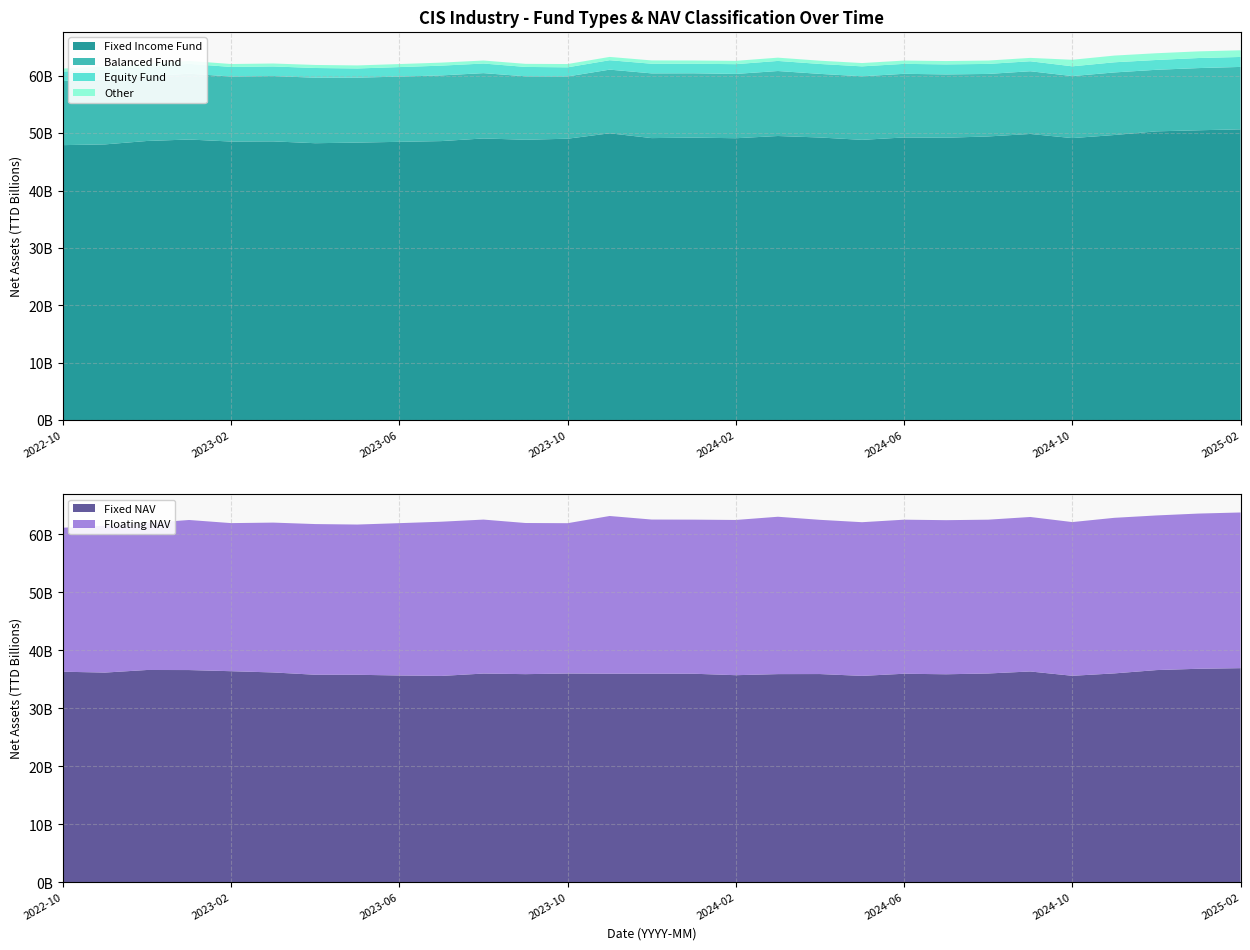

Reading left to right, what are all the values shown in this chart?

Fixed Income Fund: 2022-10=47915348493.6	2022-11=48046359449.3	2022-12=48640564796.2	2023-01=48894219534.1	2023-02=48541565096.6	2023-03=48569995498.2	2023-04=48251135939.8	2023-05=48359526698.2	2023-06=48490634340.6	2023-07=48621621774.9	2023-08=49078994083.2	2023-09=48850466471.4	2023-10=49034812595.2	2023-11=49977963205.2	2023-12=49140613931.9	2024-01=49226196340.4	2024-02=49117828352.8	2024-03=49505036153.6	2024-04=49244670444.8	2024-05=48836467362.8	2024-06=49252126691.1	2024-07=49204609586.5	2024-08=49429566118.9	2024-09=49863039638.9	2024-10=49141184394.1	2024-11=49679587583.2	2024-12=50315658730.1	2025-01=50504161284.6	2025-02=50667634611.8
Balanced Fund: 2022-10=11160621299.6	2022-11=11320602176.2	2022-12=11212389228.4	2023-01=11466756800.6	2023-02=11322715749.3	2023-03=11374679555.0	2023-04=11402384640.1	2023-05=11303296604.3	2023-06=11361076517.4	2023-07=11434835251.0	2023-08=11375704684.6	2023-09=11047075667.7	2023-10=10839548159.6	2023-11=11086014167.0	2023-12=11269217355.4	2024-01=11198413246.9	2024-02=11198067009.1	2024-03=11317372350.0	2024-04=11079246067.8	2024-05=11067542186.6	2024-06=11083963240.9	2024-07=11025081087.8	2024-08=10884272815.8	2024-09=10921091136.4	2024-10=10798464197.1	2024-11=10895985002.9	2024-12=10721327461.9	2025-01=10828582234.0	2025-02=10867529098.5
Equity Fund: 2022-10=1652624341.7	2022-11=1710869141.1	2022-12=1675121385.5	2023-01=1710593247.3	2023-02=1665619625.1	2023-03=1672662209.7	2023-04=1693701927.7	2023-05=1603984496.3	2023-06=1653811810.1	2023-07=1702682735.9	2023-08=1670562005.0	2023-09=1635675139.0	2023-10=1590299824.5	2023-11=1639548321.2	2023-12=1677859840.6	2024-01=1657960484.1	2024-02=1699246135.3	2024-03=1756230083.3	2024-04=1724343637.5	2024-05=1729087031.0	2024-06=1730075845.7	2024-07=1746199982.4	2024-08=1744290956.9	2024-09=1737488055.9	2024-10=1700604132.4	2024-11=1765770786.0	2024-12=1707909825.2	2025-01=1751103308.3	2025-02=1735350010.9
Other: 2022-10=517126264.9	2022-11=518467184.2	2022-12=517482974.0	2023-01=510494972.1	2023-02=512010064.9	2023-03=511871599.3	2023-04=530504473.9	2023-05=528062766.4	2023-06=528588655.3	2023-07=524658691.9	2023-08=524198898.7	2023-09=535325363.8	2023-10=572121479.9	2023-11=573975246.2	2023-12=576757396.6	2024-01=566532975.9	2024-02=578369130.1	2024-03=568492879.6	2024-04=568728229.3	2024-05=574924655.4	2024-06=576846413.0	2024-07=581557409.7	2024-08=584836763.7	2024-09=585692007.2	2024-10=1139407183.6	2024-11=1169039368.6	2024-12=1173416825.9	2025-01=1157933223.6	2025-02=1161818070.2
Fixed NAV: 2022-10=36338028139.3	2022-11=36190376693.2	2022-12=36635771313.4	2023-01=36624605794.0	2023-02=36426409277.8	2023-03=36212778902.7	2023-04=35815657825.4	2023-05=35809874388.8	2023-06=35687920160.3	2023-07=35613478966.2	2023-08=36020653018.2	2023-09=35919647427.6	2023-10=36029459615.0	2023-11=35994959996.6	2023-12=35995377170.0	2024-01=35989179256.5	2024-02=35738230014.9	2024-03=35925646565.0	2024-04=35935652801.7	2024-05=35619926924.2	2024-06=35987832376.3	2024-07=35897550279.4	2024-08=36034786482.4	2024-09=36379795558.4	2024-10=35636143185.7	2024-11=36049496013.1	2024-12=36619357667.1	2025-01=36845351169.4	2025-02=36951347505.7
Floating NAV: 2022-10=24823440146.7	2022-11=25321728760.5	2022-12=25325627218.0	2023-01=25871502656.3	2023-02=25530875945.0	2023-03=25831810838.2	2023-04=25977288416.1	2023-05=25900331483.5	2023-06=26261913899.7	2023-07=26586320440.7	2023-08=26544569639.2	2023-09=26054834338.5	2023-10=25913911064.7	2023-11=27188779878.2	2023-12=26574961010.5	2024-01=26565756066.6	2024-02=26761278146.4	2024-03=27127482435.6	2024-04=26586798433.2	2024-05=26493783272.8	2024-06=26561079209.4	2024-07=26566288827.8	2024-08=26514440225.5	2024-09=26633568274.7	2024-10=26500281528.7	2024-11=26819854627.8	2024-12=26659774148.3	2025-01=26758033833.9	2025-02=26839288802.4